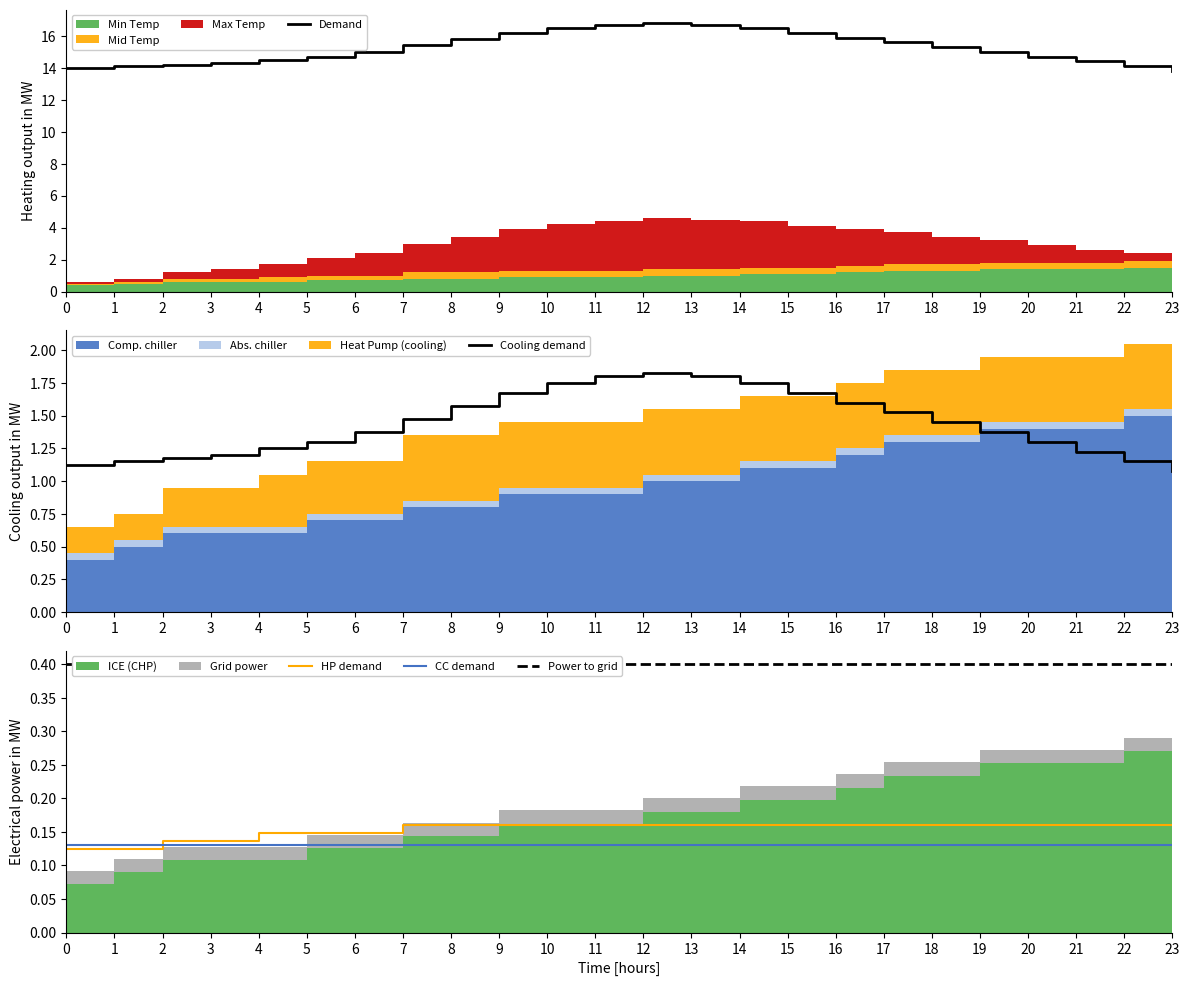

How many times do HP demand and CC demand cross each other?

1